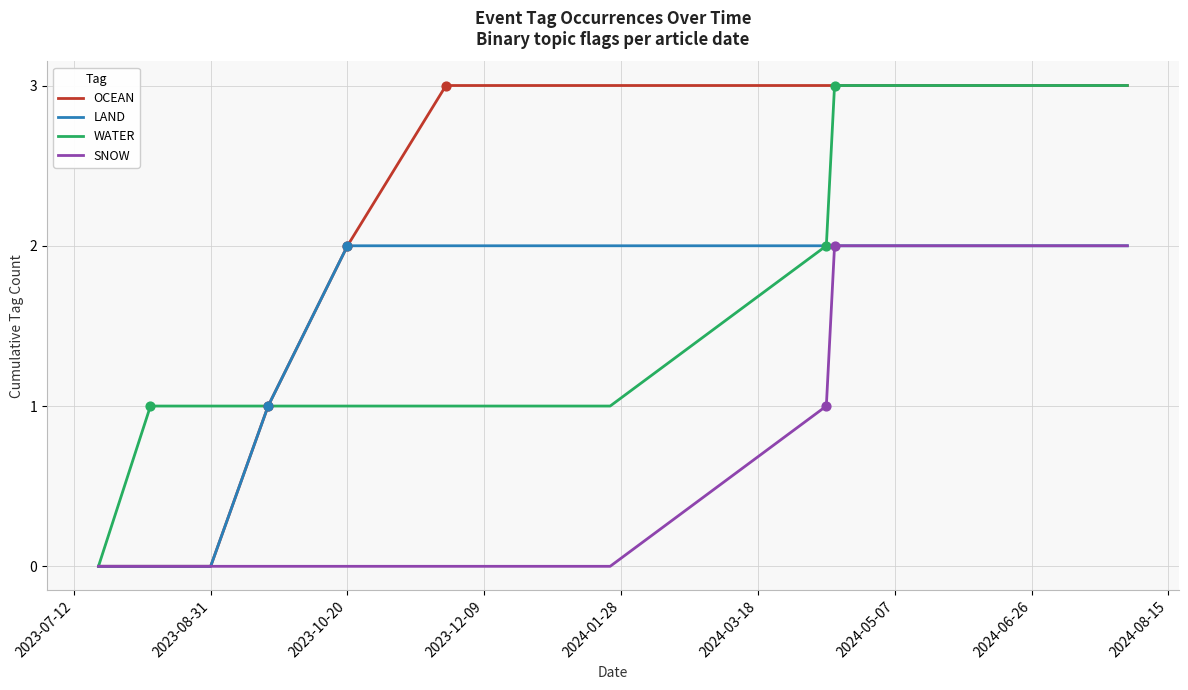

What are all the series names shown in the legend?

OCEAN, LAND, WATER, SNOW